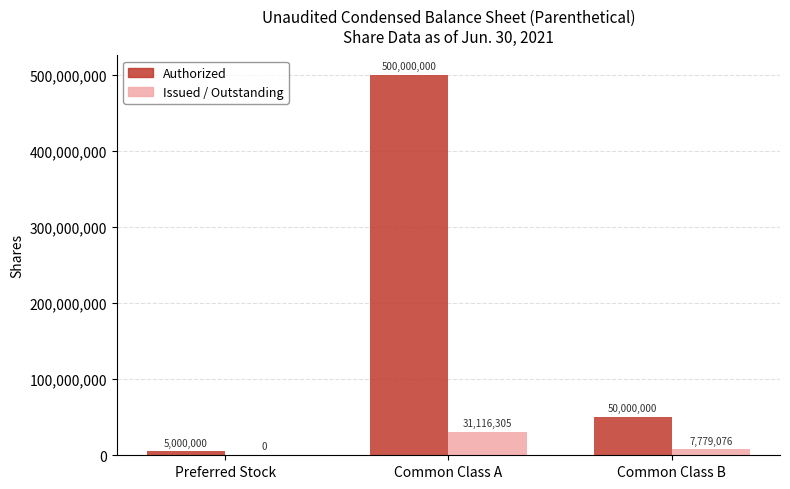

Reading right to left, transcribe all the data shown in this chart.

Authorized: 50000000	500000000	5000000
Issued / Outstanding: 7779076	31116305	0